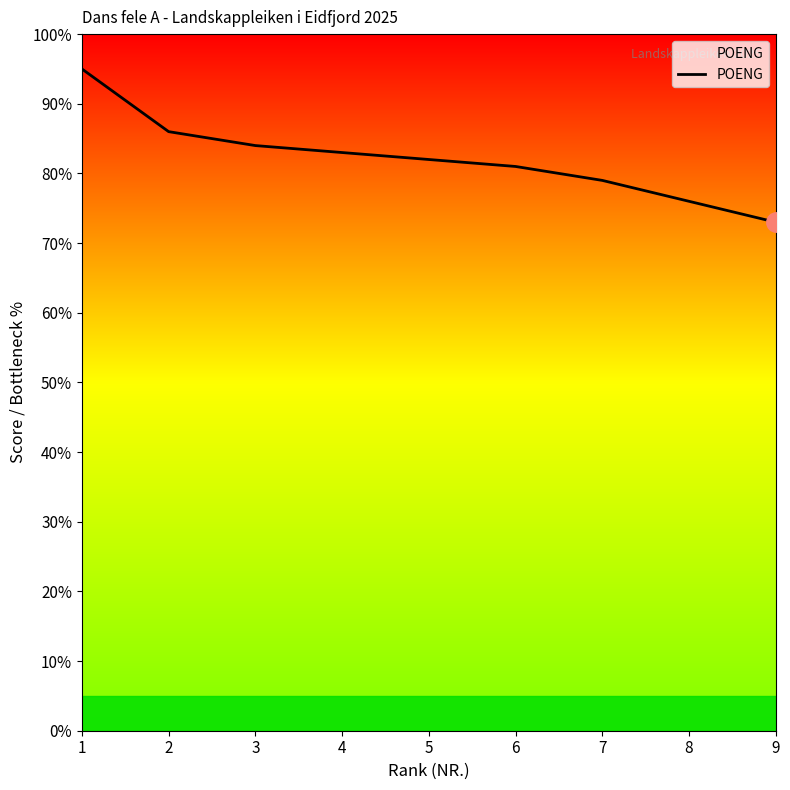

True or false: the data shows 83 at 4.

True